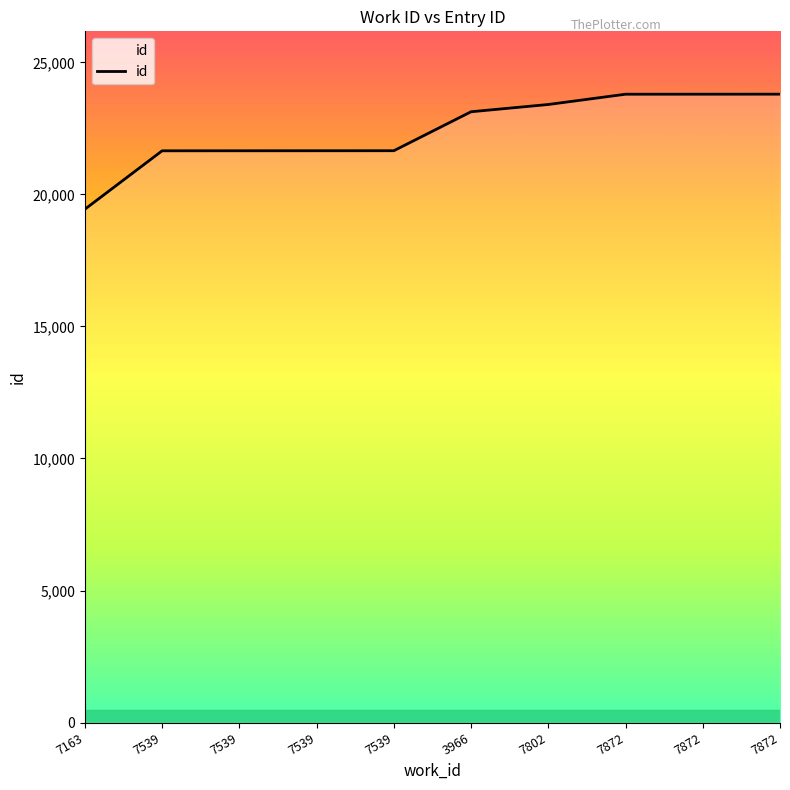

Is this an area chart (filled region under the line)?

Yes